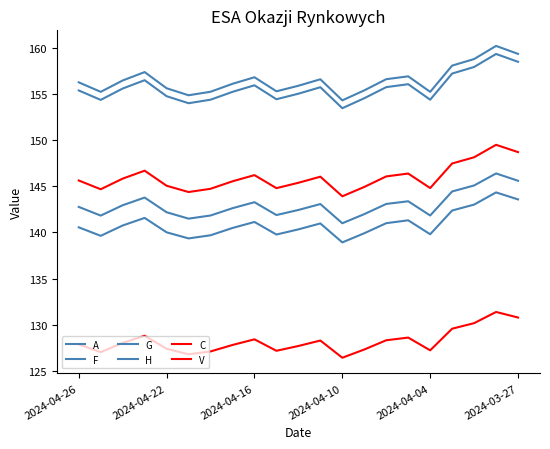

Does the chart have visible grid lines?

No